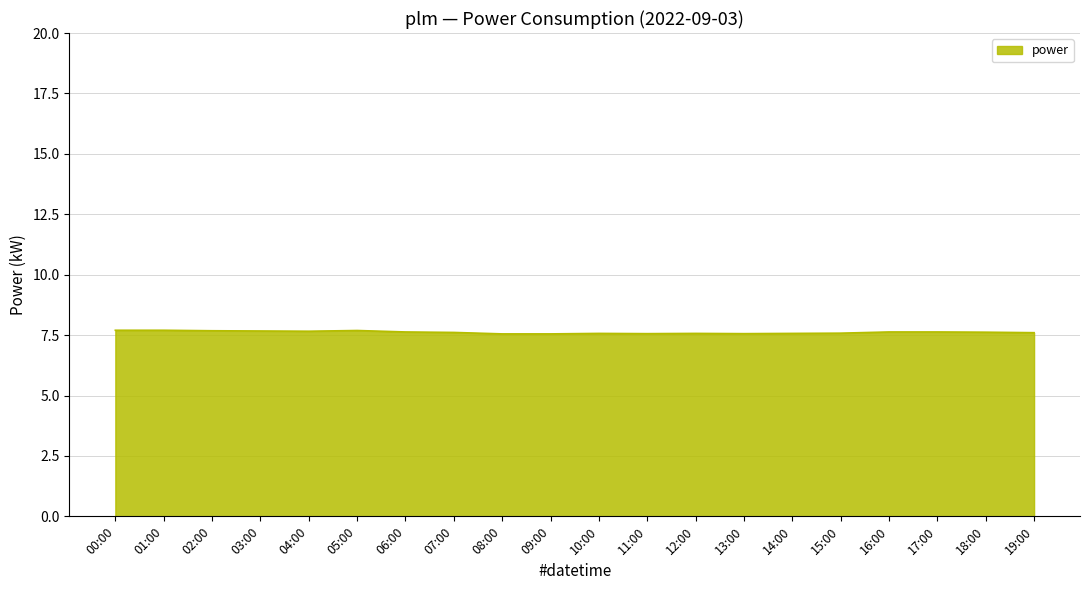

The value at 07:00 is 10.9. True or false?

False